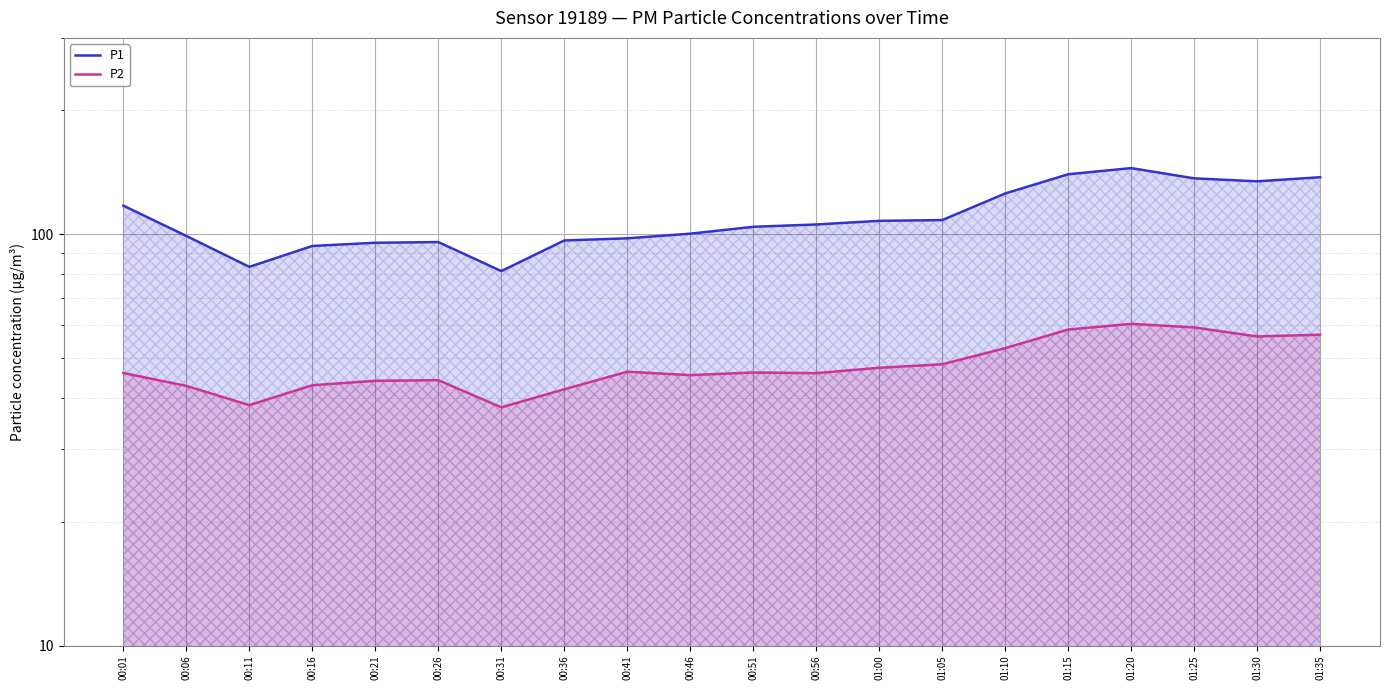

List the series in order of their peak value, highest first.

P1, P2